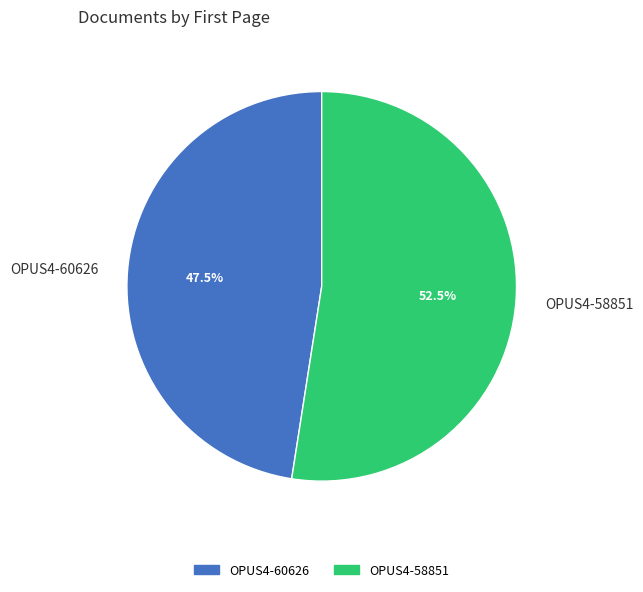

Rank the categories by value from lowest to highest.

OPUS4-60626, OPUS4-58851